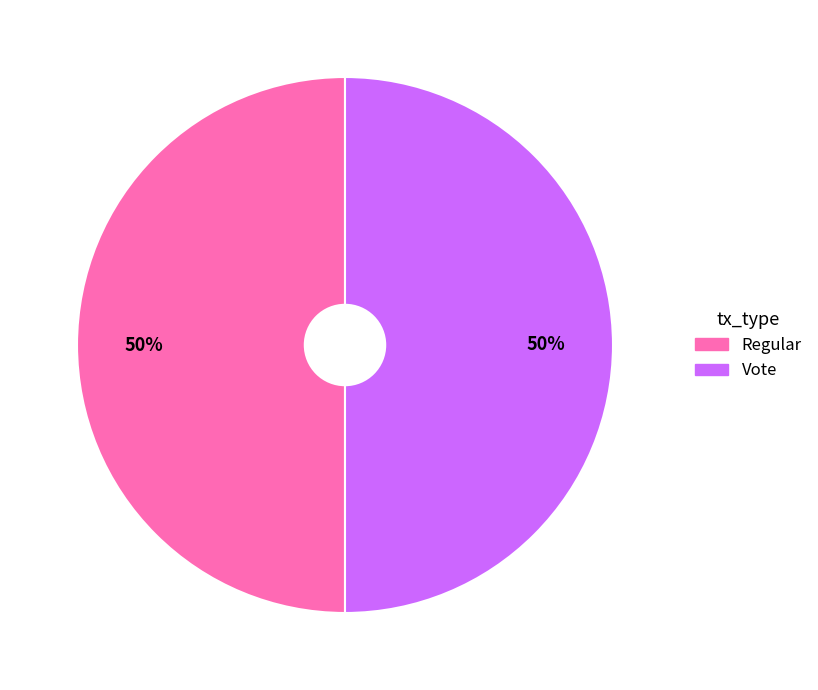

How many slices are in this pie chart?

2